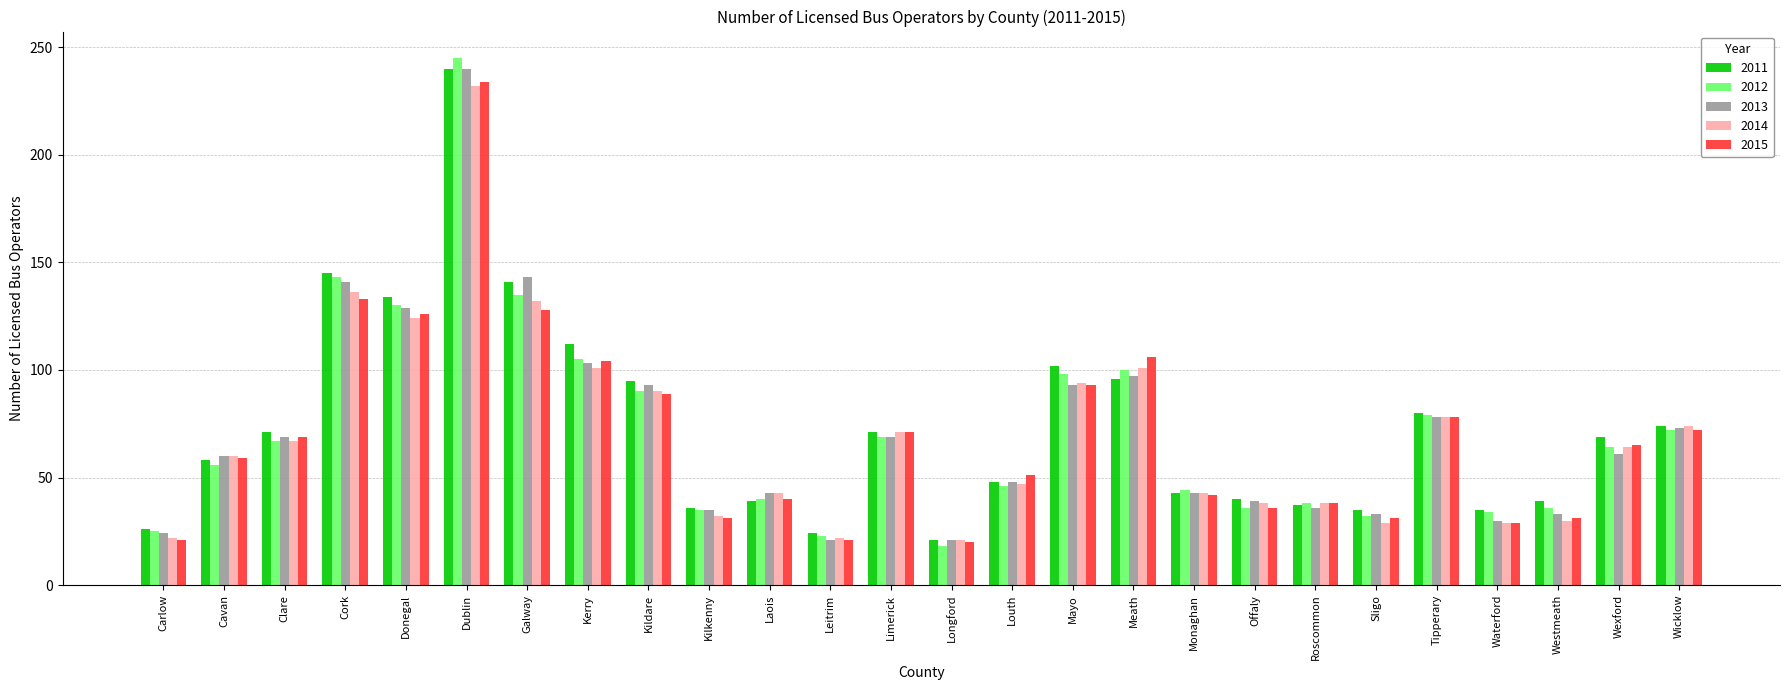

What is the value of the 2015 bar at the 16th from the left?

93